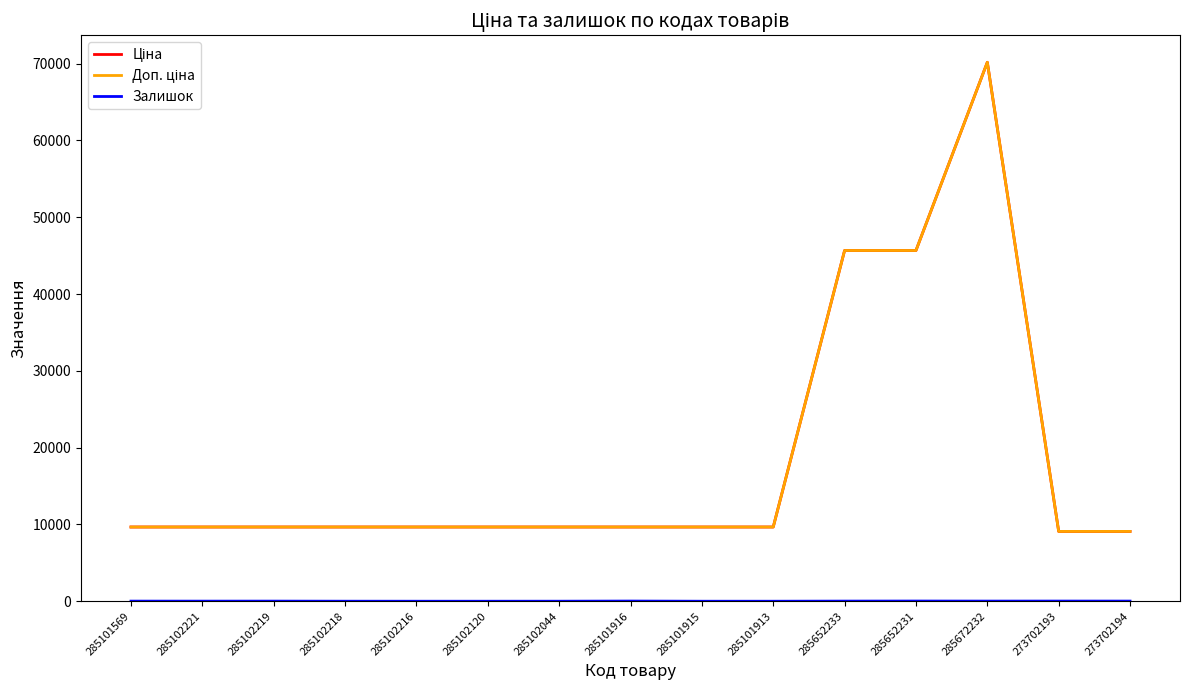

What is the label of the 2nd point from the right?

273702193